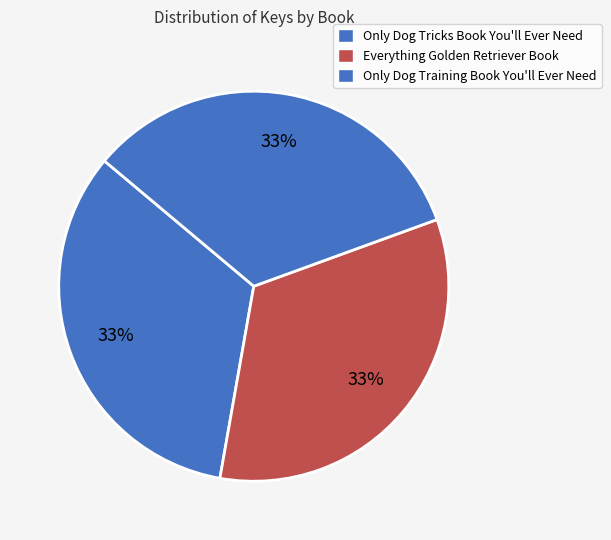

Is Only Dog Tricks Book You'll Ever Need the majority of the pie?

No